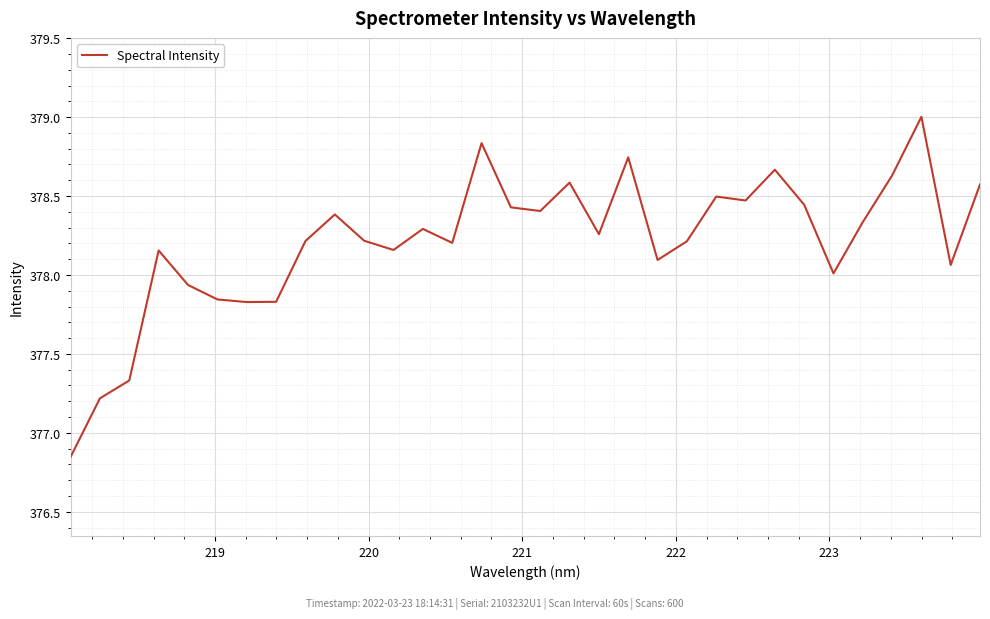

What is the difference between the maximum and minimum values?

2.2